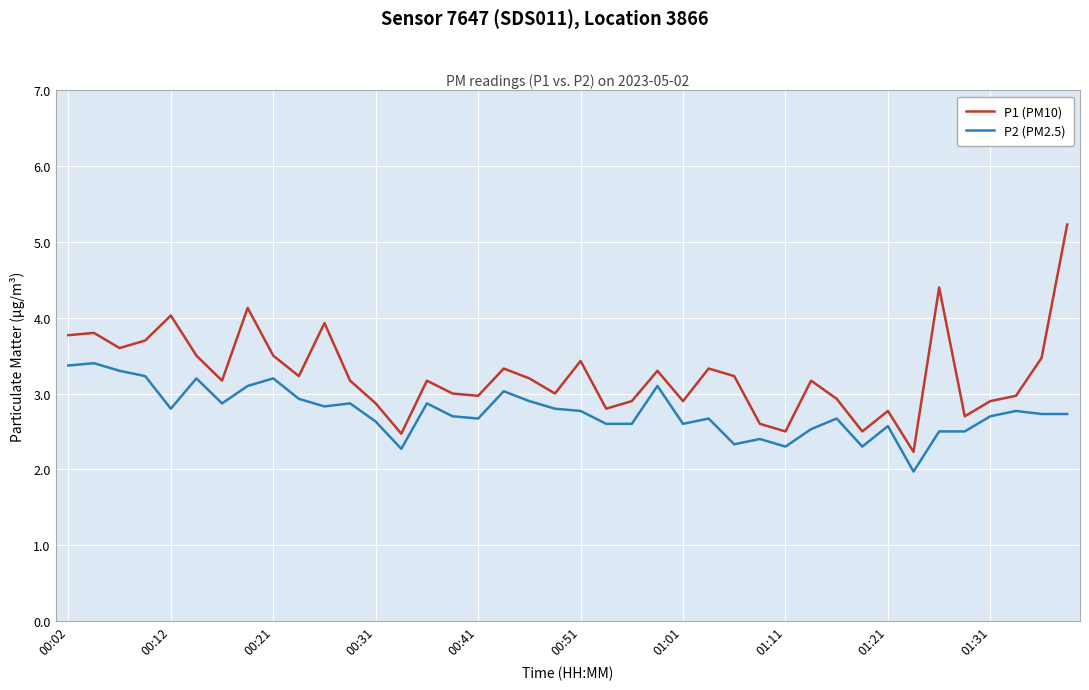

What is the sum of all P2 (PM2.5) values?

110.3